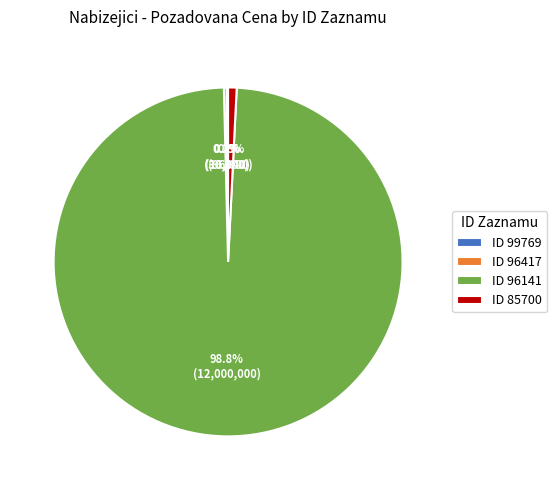

Does ID 96141 account for over 50% of the chart?

Yes